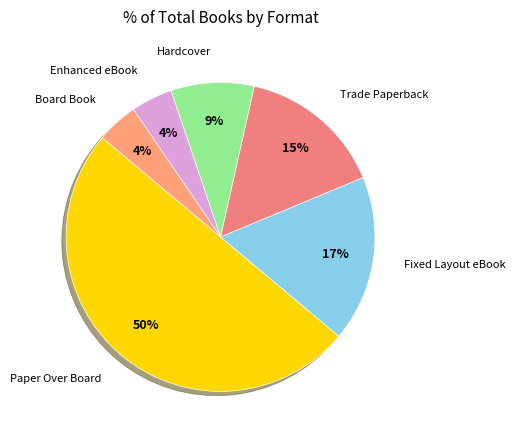

True or false: Enhanced eBook accounts for 4% of the total.

True